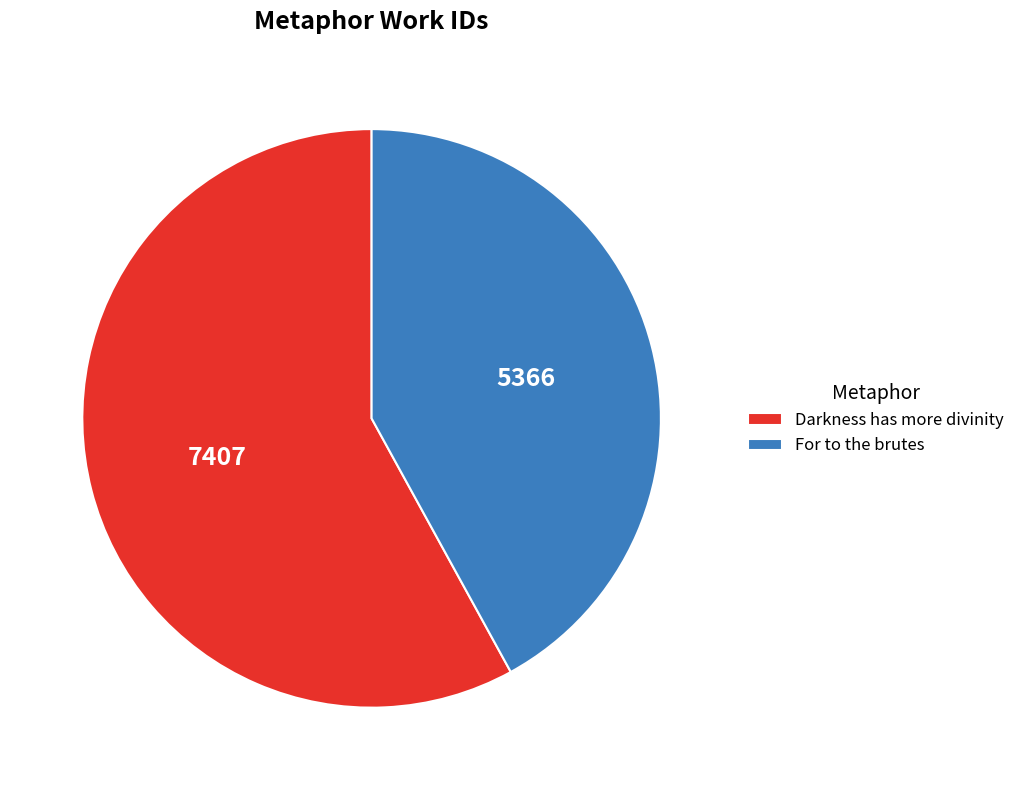

Is the sum of Darkness has more divinity and For to the brutes greater than half?

Yes